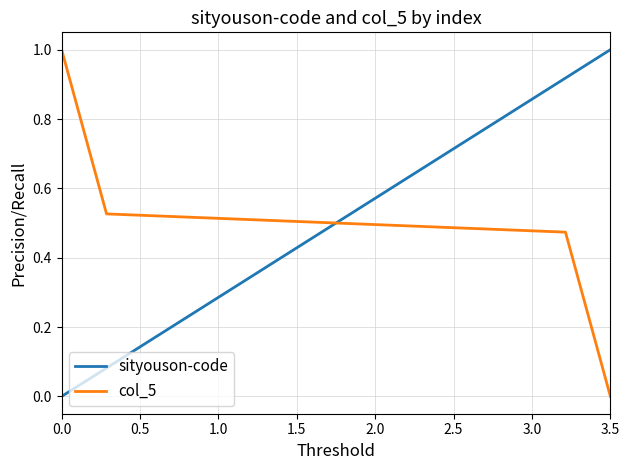

Which series ends up on top after the final intersection of col_5 and sityouson-code?

sityouson-code